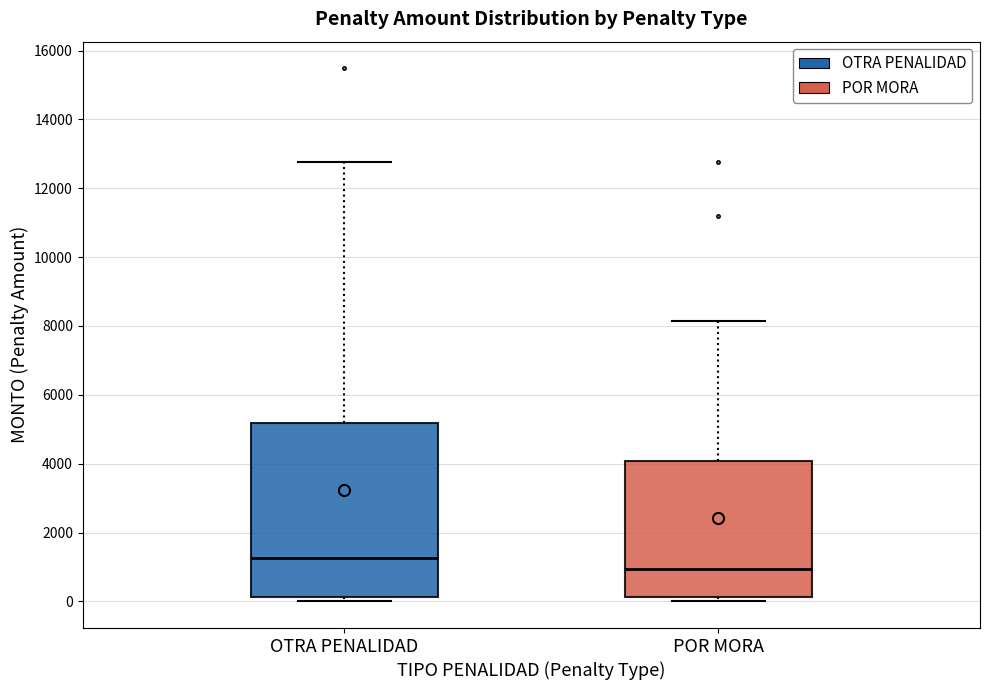

Reading left to right, transcribe this box plot: for each box, give where its median line is, the range the box spans, and where its two whiskers end, as read against the y-axis. The values are not printed on the chart, so give them approximately, as read against the axis.

OTRA PENALIDAD: median 1200, box 200 to 5200, whiskers 0 to 12800
POR MORA: median 1000, box 200 to 4000, whiskers 0 to 8200